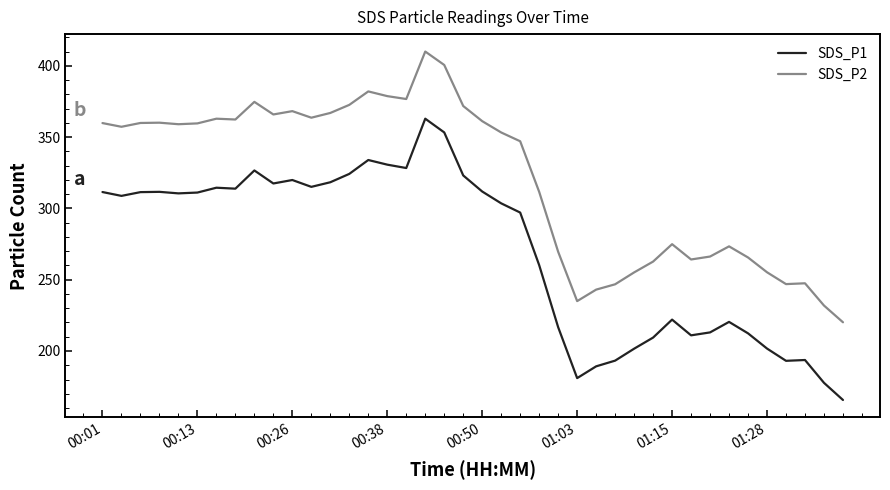

What is the difference between the maximum and minimum values in the SDS_P1 series?

197.3